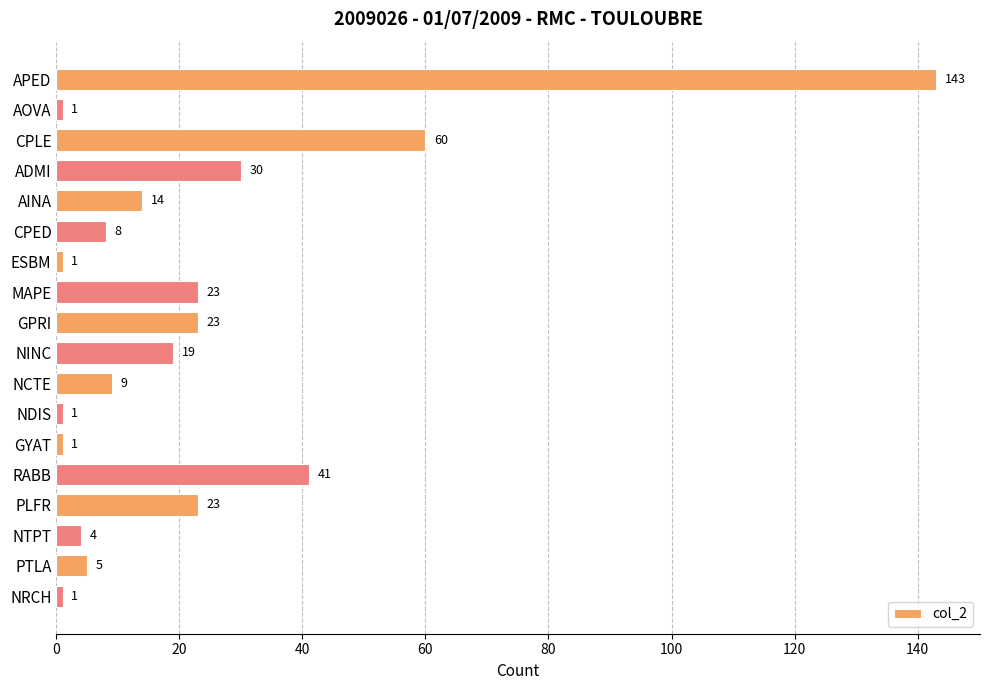

What is the greatest value displayed?

143